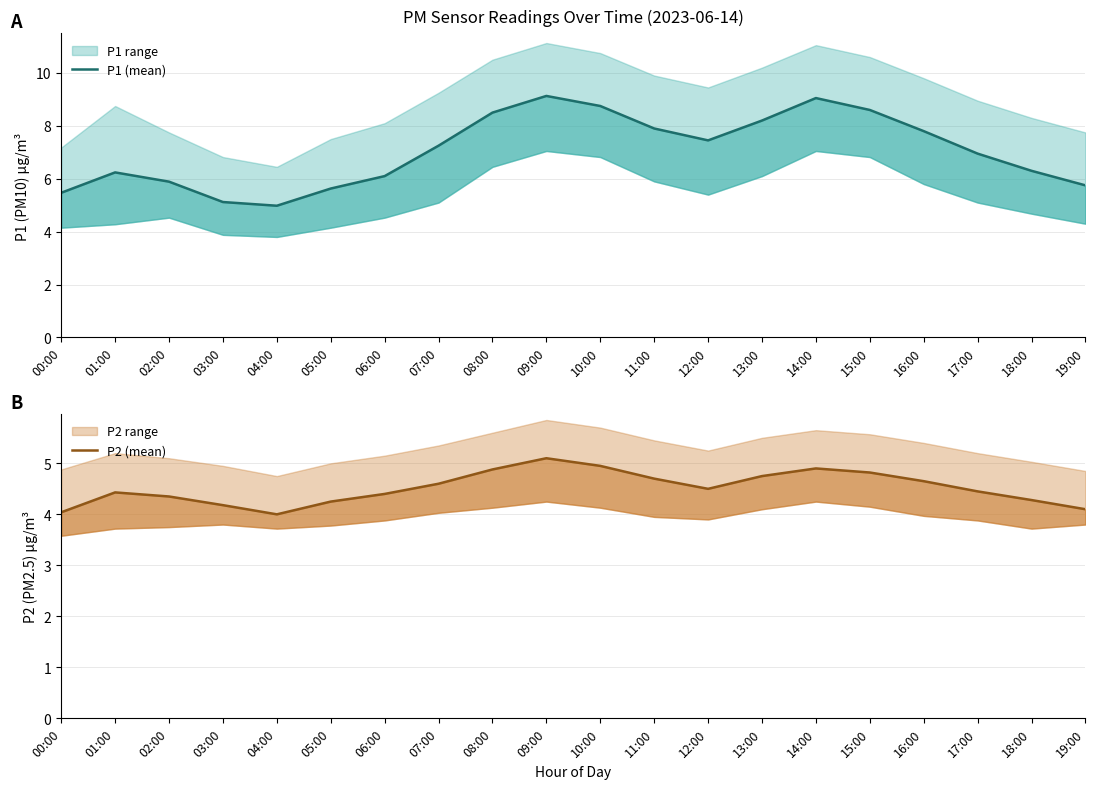

Reading left to right, extract all data points from this chart.

P1 (mean): 00:00=5.5	01:00=6.2	02:00=5.9	03:00=5.1	04:00=5.0	05:00=5.6	06:00=6.1	07:00=7.2	08:00=8.5	09:00=9.1	10:00=8.8	11:00=7.9	12:00=7.5	13:00=8.2	14:00=9.1	15:00=8.6	16:00=7.8	17:00=7.0	18:00=6.3	19:00=5.8
P2 (mean): 00:00=4.0	01:00=4.4	02:00=4.3	03:00=4.2	04:00=4.0	05:00=4.2	06:00=4.4	07:00=4.6	08:00=4.9	09:00=5.1	10:00=5.0	11:00=4.7	12:00=4.5	13:00=4.8	14:00=4.9	15:00=4.8	16:00=4.7	17:00=4.5	18:00=4.3	19:00=4.1